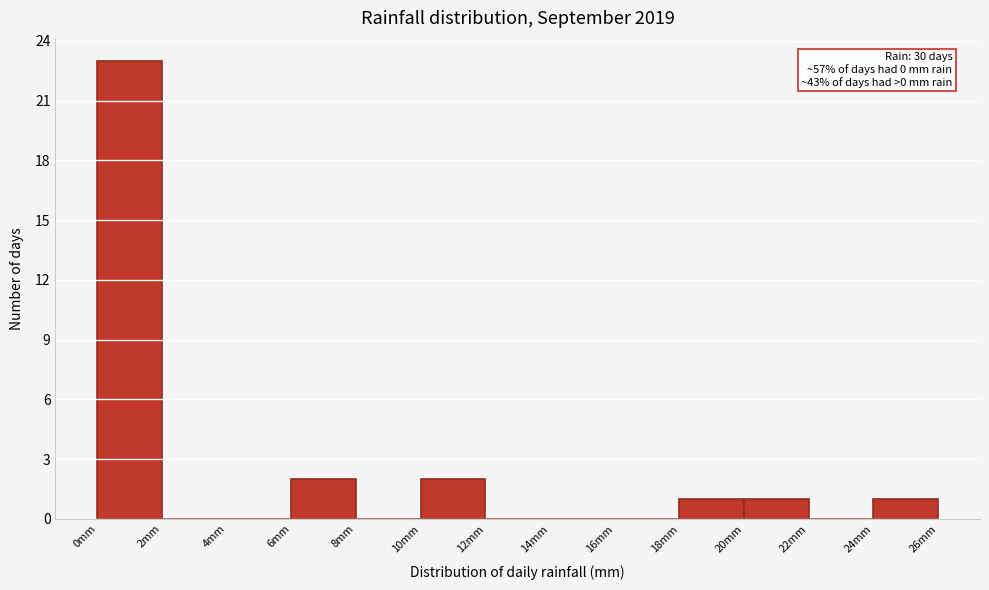

Over which range of the x-axis is the bar tallest?

0 to 2